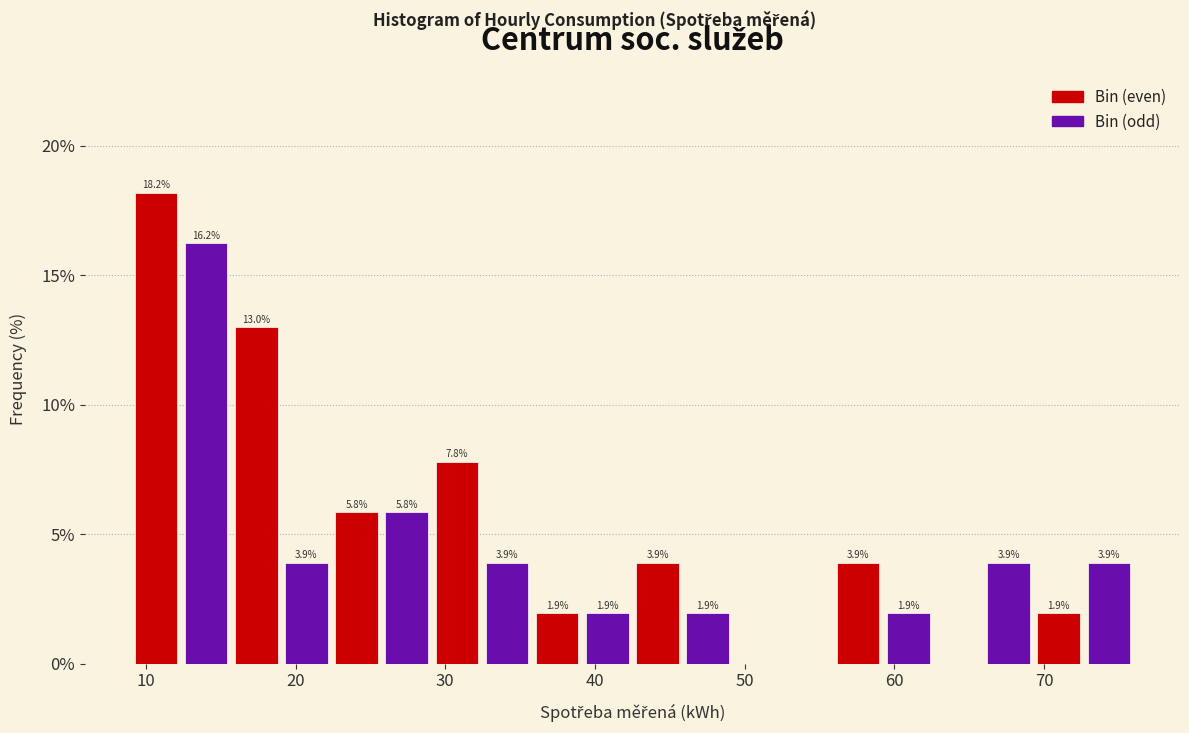

Around what value on the x-axis is the tallest bar? Give the approximate position of its centre, as read against the axis.

11